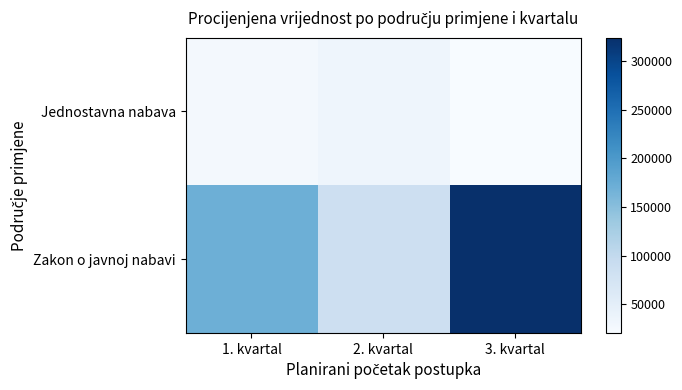

Which series has the largest total across all categories?

Zakon o javnoj nabavi